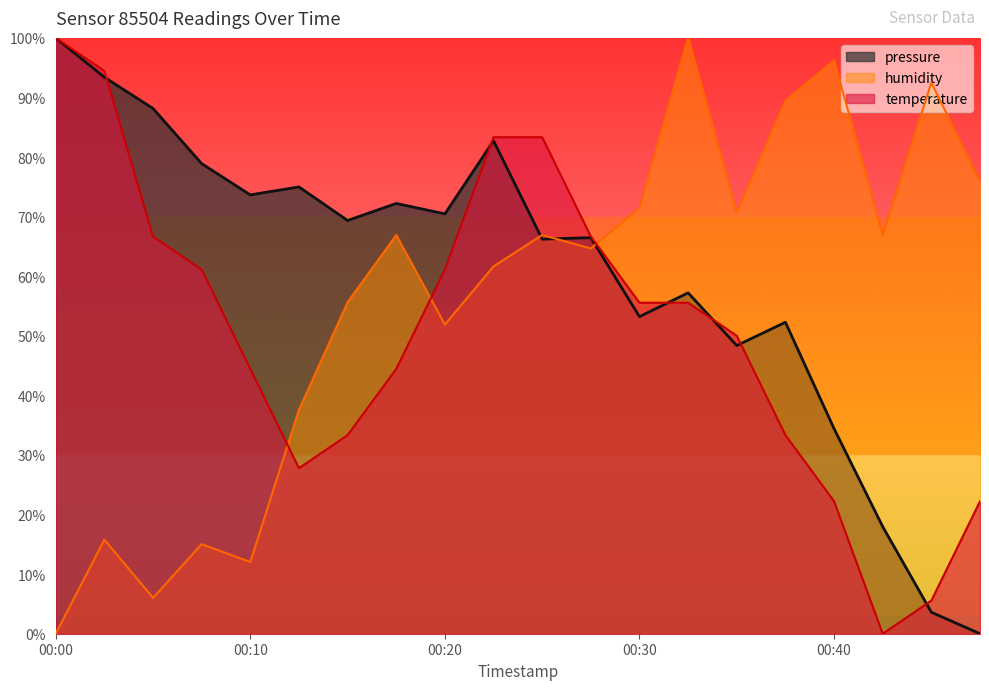

Which has a higher value, 00:25 or 00:13?

00:25